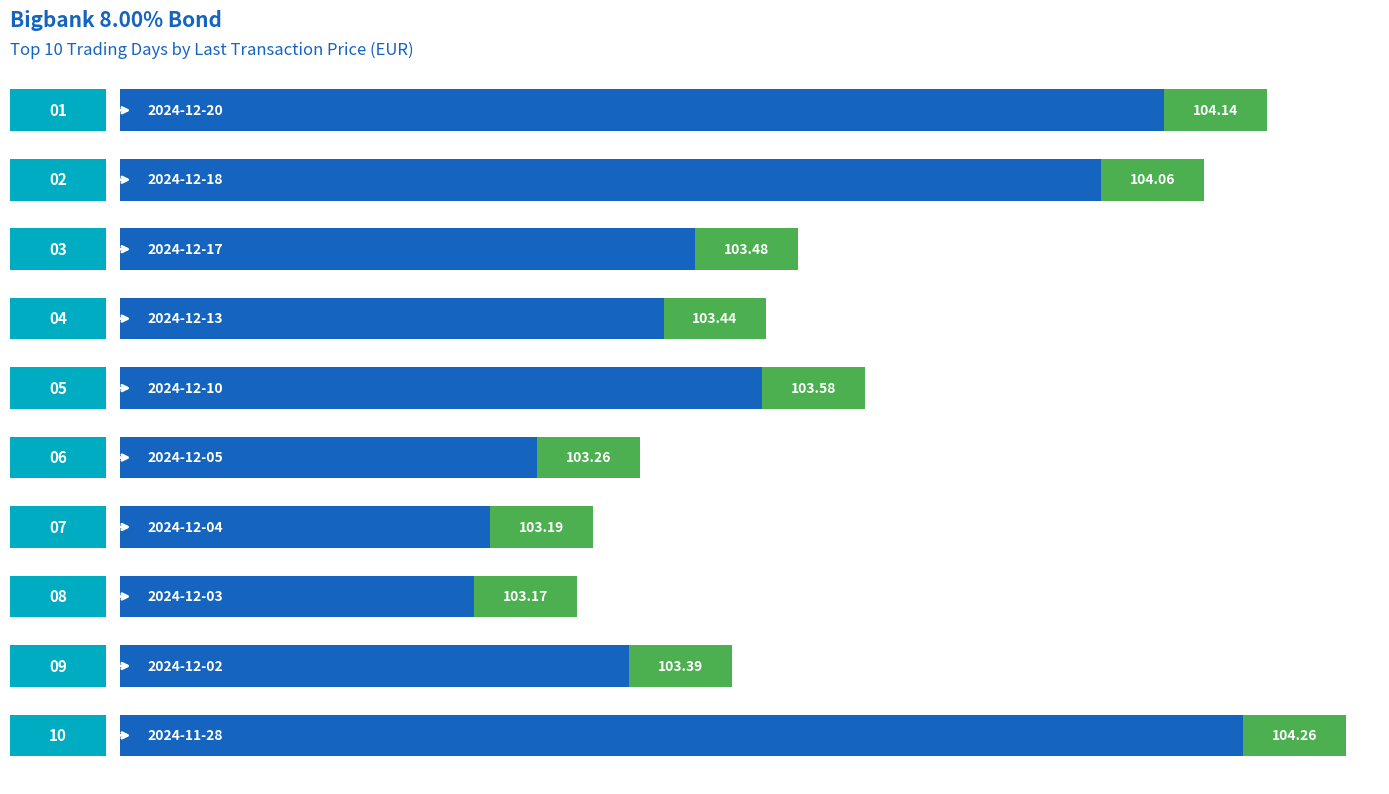

Is it true that the value at 2024-12-05 is 103.3?

True